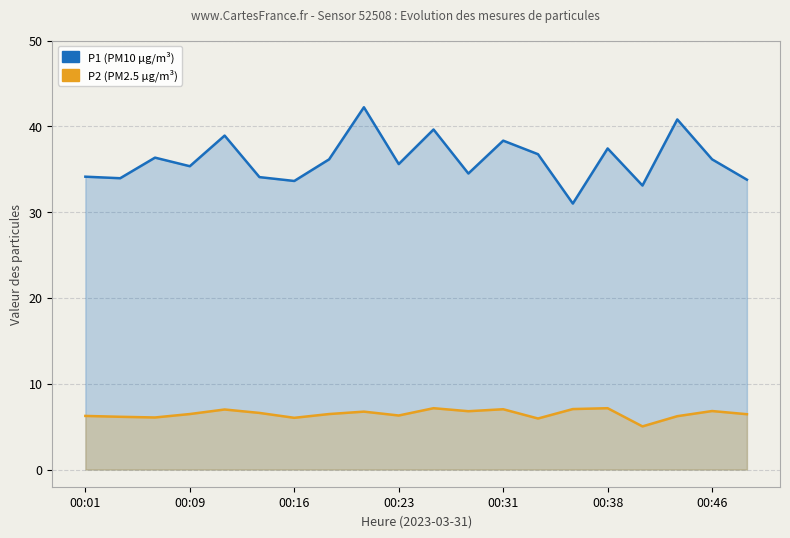

Read the P1 (PM10) value at 13.

36.8